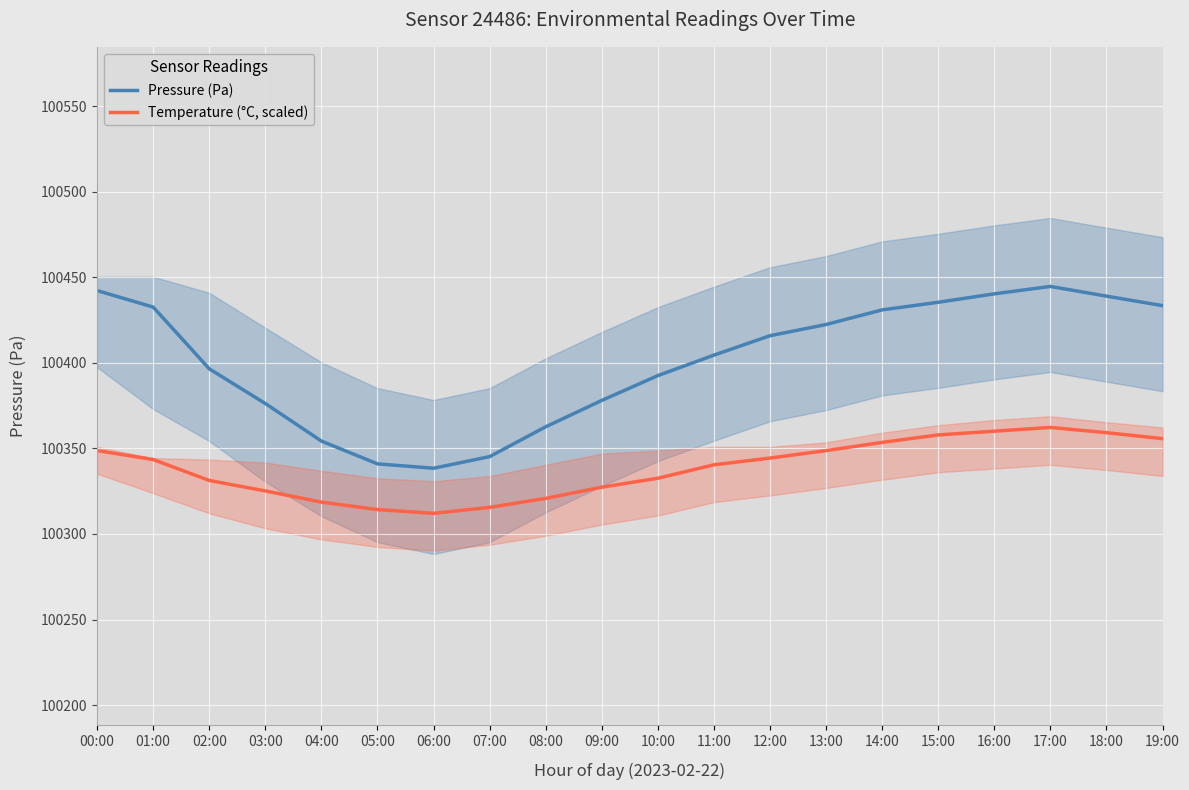

What is the label of the 1st point from the left?

00:00